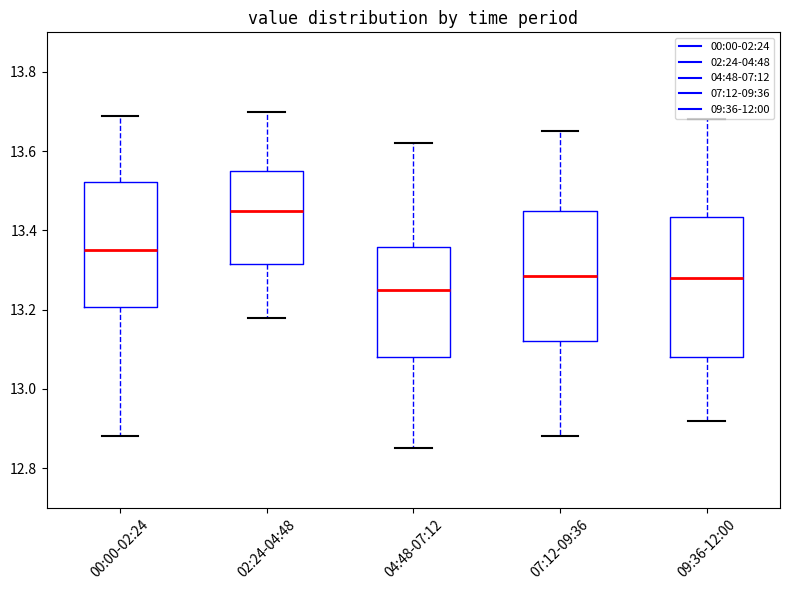

Reading left to right, read every box against the y-axis: the position of its median line, the range the box covers, and the ends of its whiskers. The values are not printed on the chart, so give them approximately, as read against the axis.

00:00-02:24: median 13.36, box 13.20 to 13.52, whiskers 12.88 to 13.70
02:24-04:48: median 13.46, box 13.32 to 13.56, whiskers 13.18 to 13.70
04:48-07:12: median 13.26, box 13.08 to 13.36, whiskers 12.86 to 13.62
07:12-09:36: median 13.28, box 13.12 to 13.46, whiskers 12.88 to 13.66
09:36-12:00: median 13.28, box 13.08 to 13.44, whiskers 12.92 to 13.68